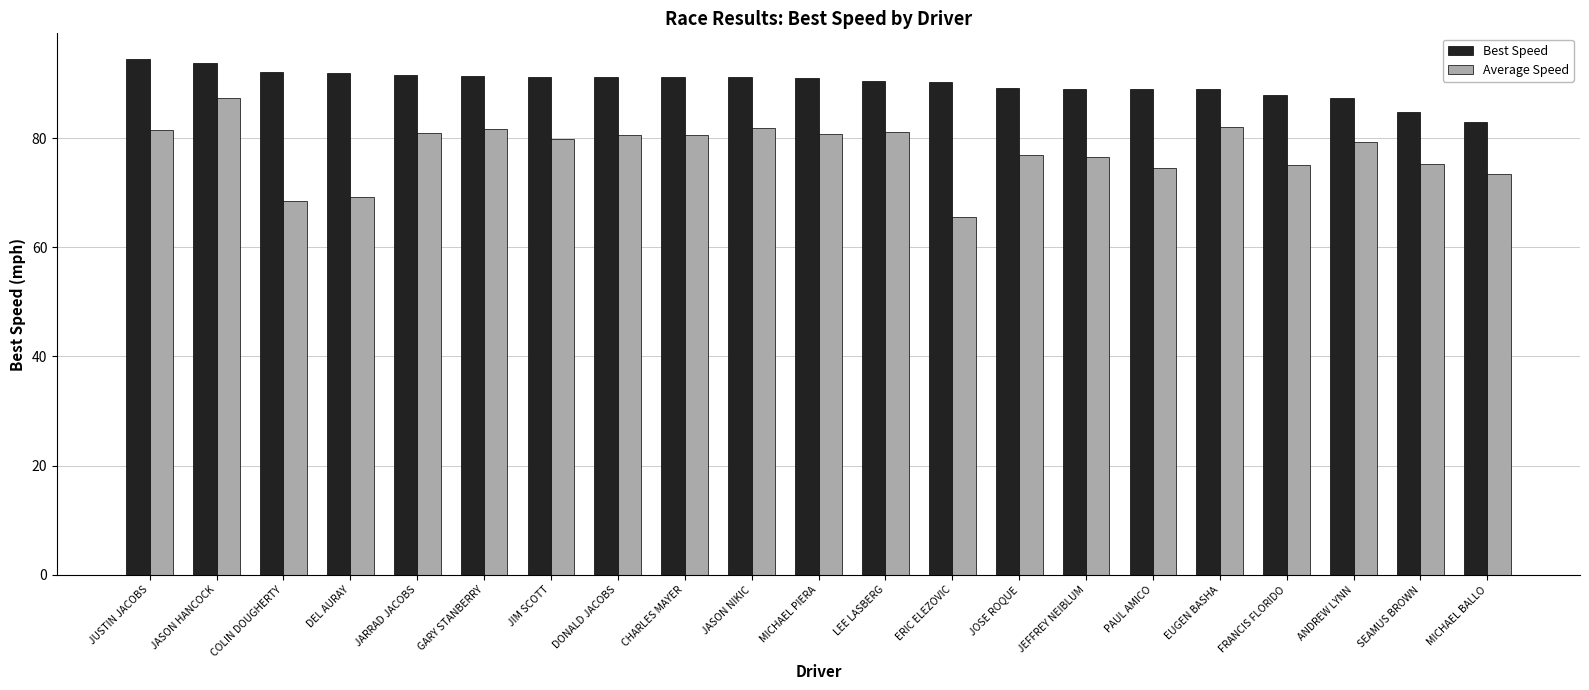

Which series has the widest spread of values?

Average Speed